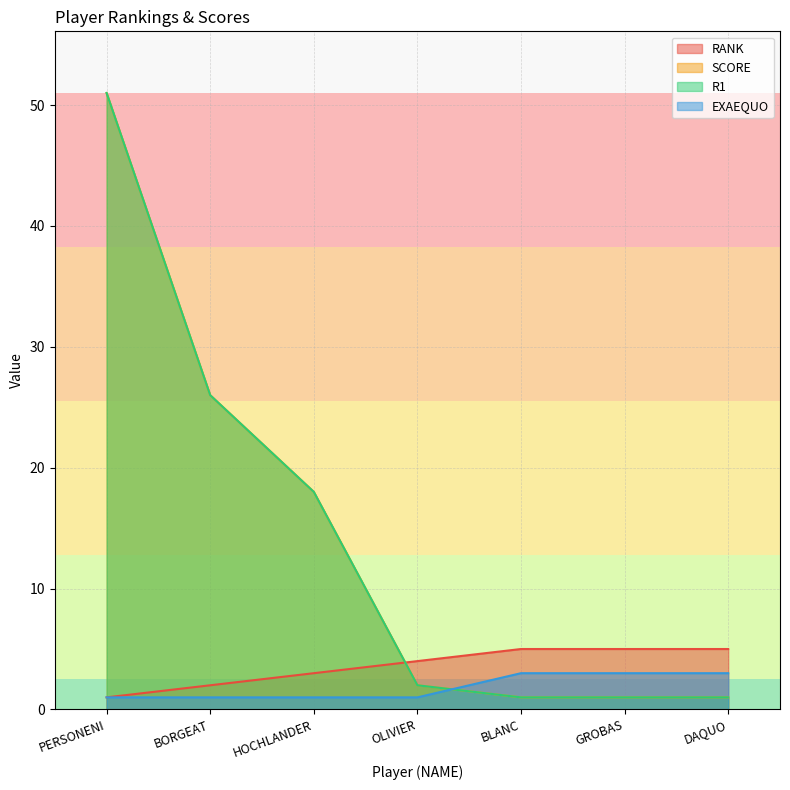

True or false: RANK has more than 0 interior local peaks.

False